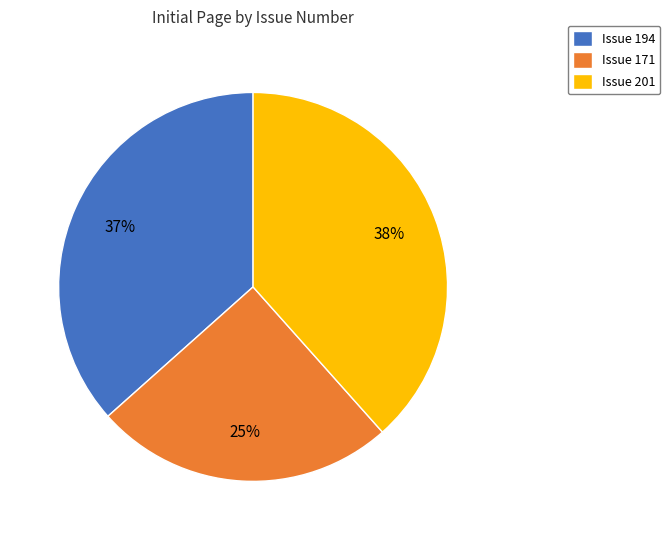

To the nearest percent, what percentage of the pie is Issue 171?

25%